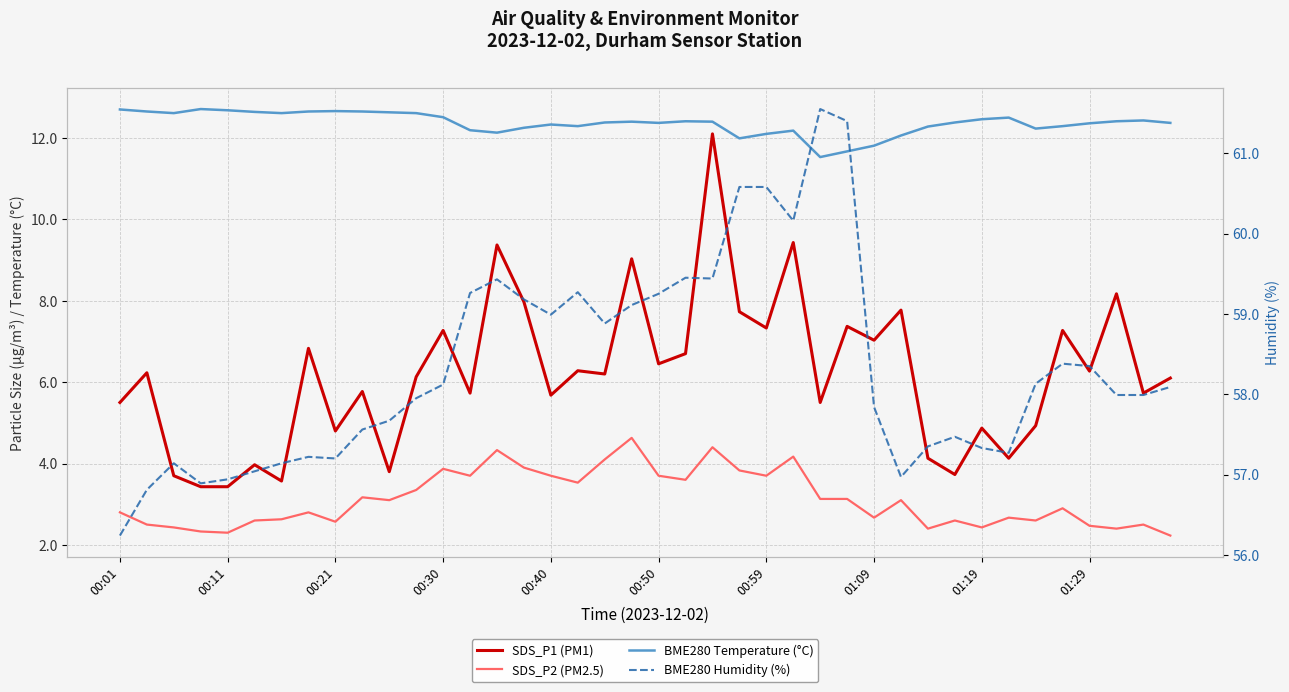

What is the maximum value for BME280 Humidity (%)?

61.5